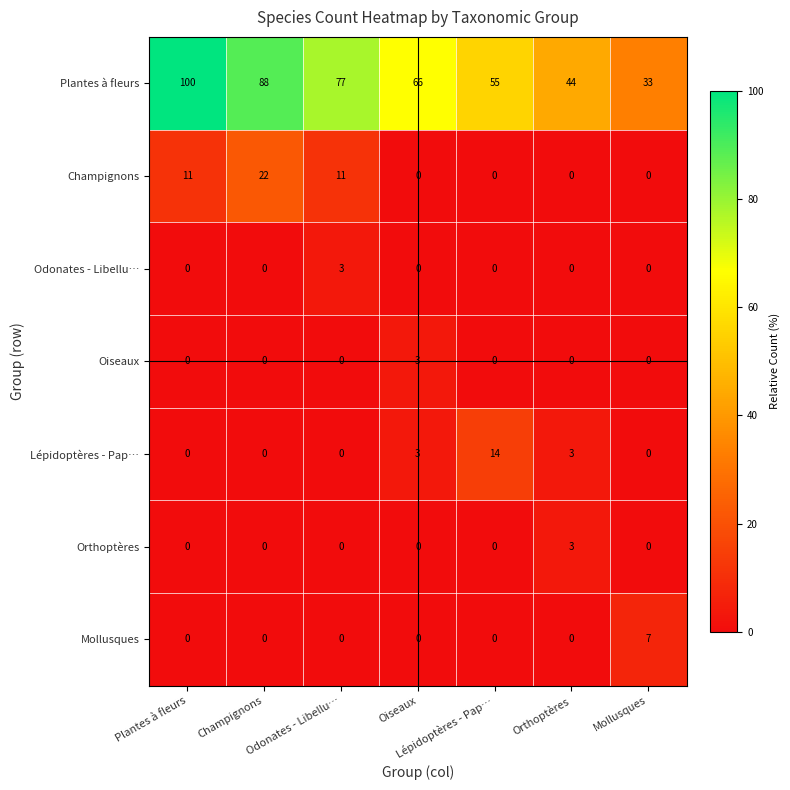

What is the sum of the Champignons values at Odonates - Libellu… and Lépidoptères - Pap…?

11